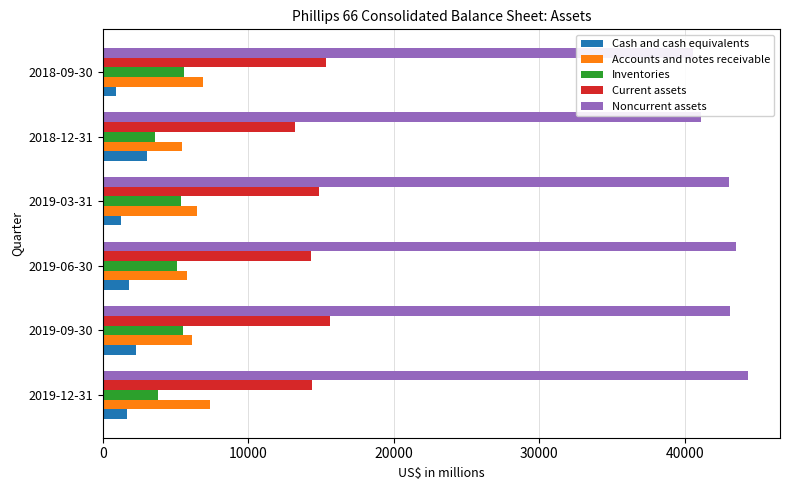

Which has a higher value, 2018-09-30 or 2018-12-31?

2018-12-31